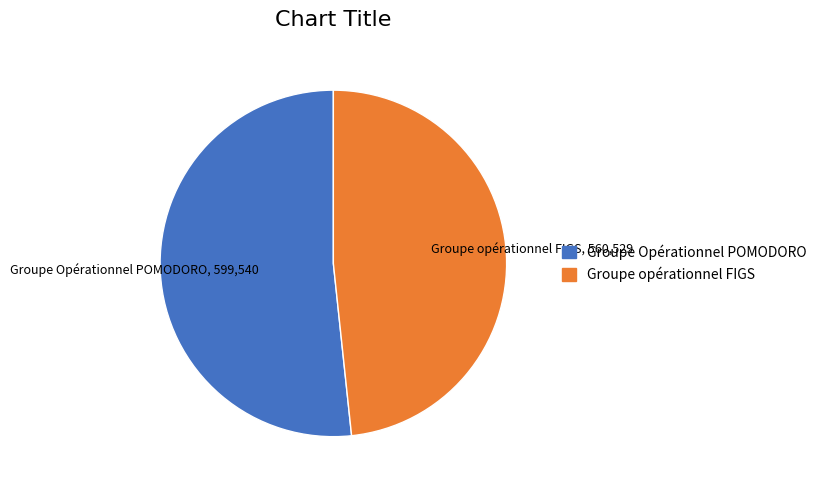

Is it true that Groupe opérationnel FIGS is 60% of the pie?

False